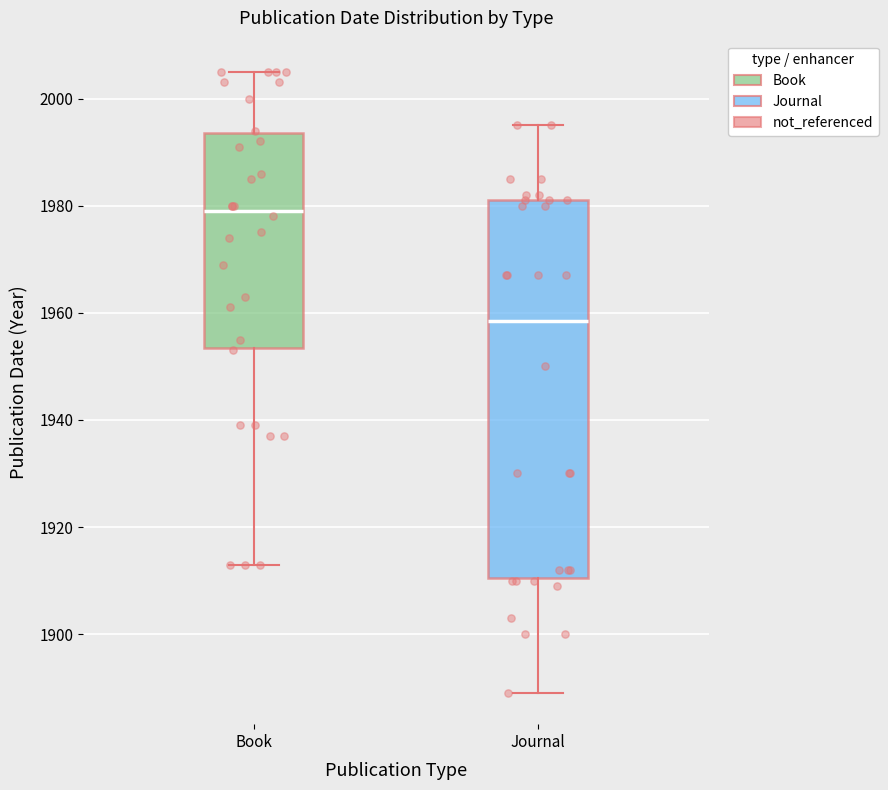

Reading left to right, read every box against the y-axis: the position of its median line, the range the box covers, and the ends of its whiskers. The values are not printed on the chart, so give them approximately, as read against the axis.

Book: median 1980, box 1954 to 1994, whiskers 1914 to 2006
Journal: median 1958, box 1910 to 1982, whiskers 1890 to 1996